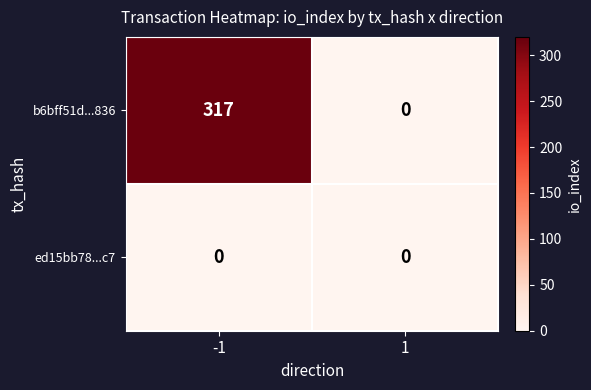

What is the maximum value shown in the chart?

317